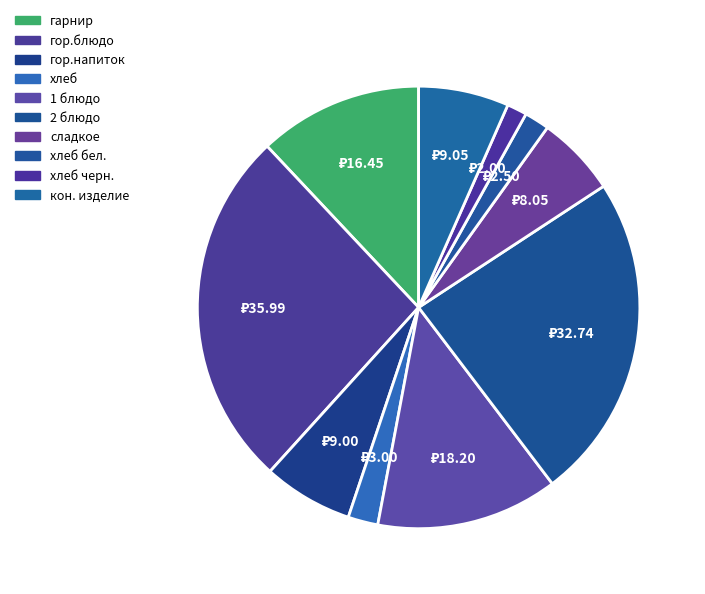

To the nearest percent, what is the average slice percentage?

10%